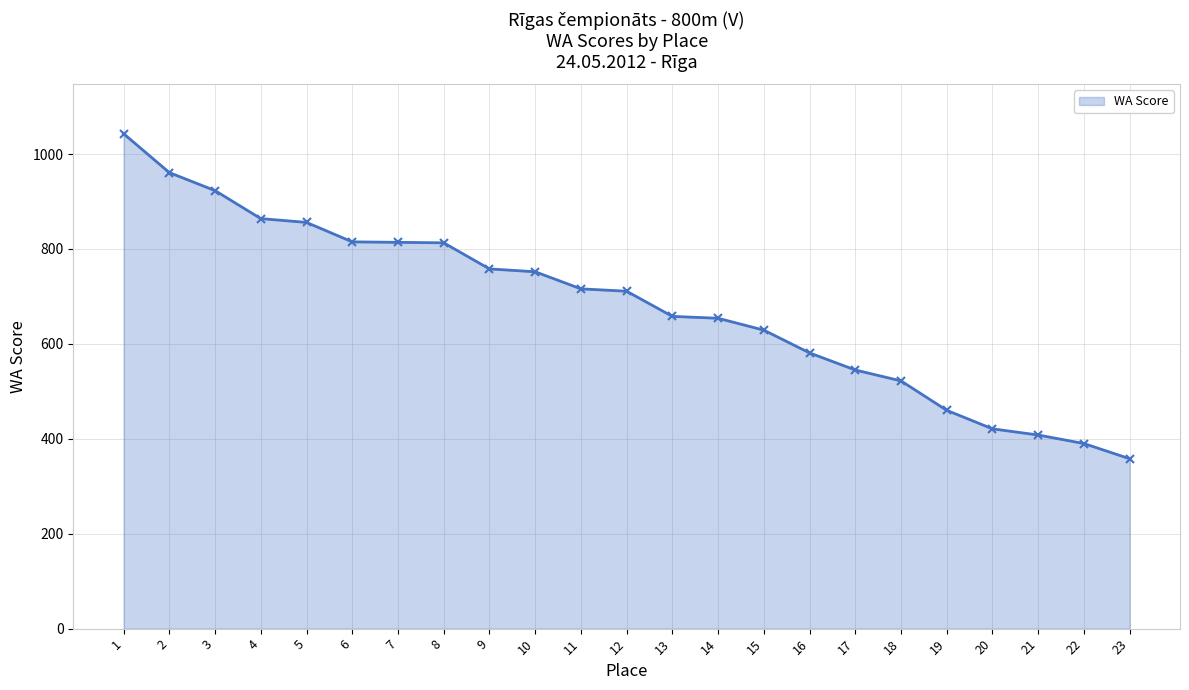

Approximately how many times larger is the value at 5 compared to 1?

0.8